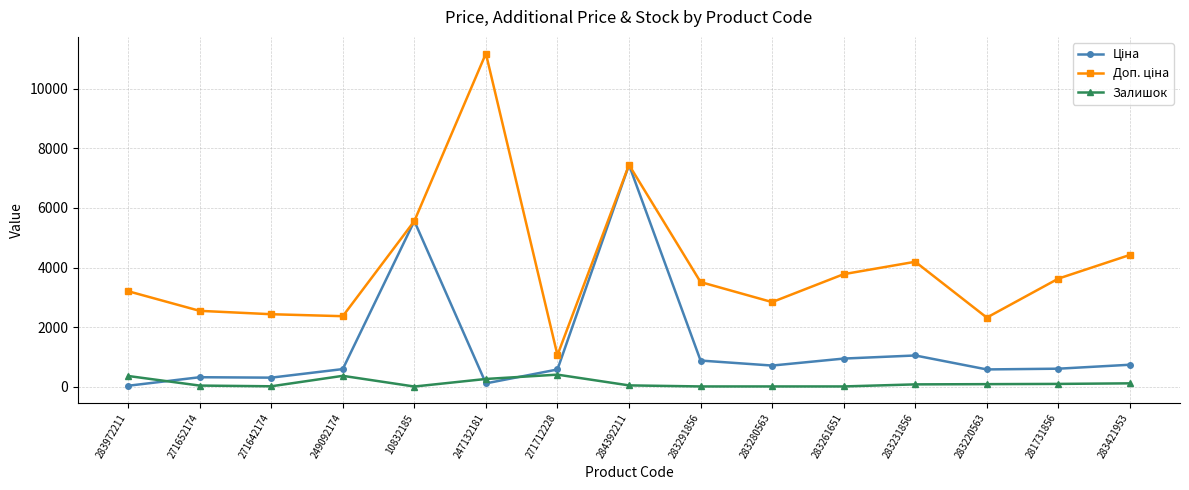

The Залишок series shows 94.0 at 281731856. True or false?

True